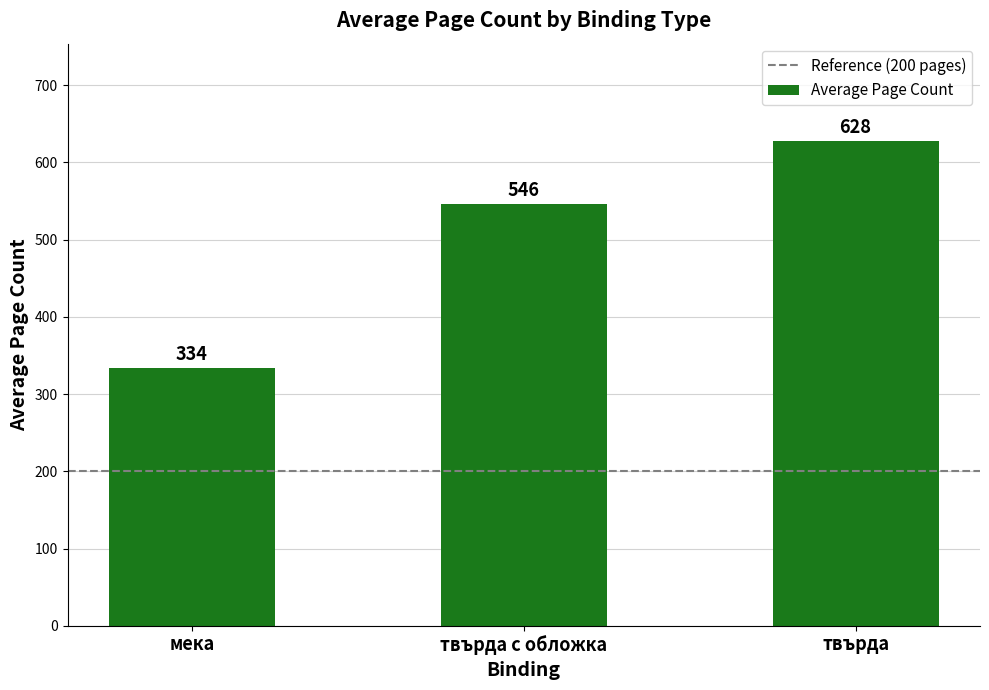

Is it true that the value at твърда с обложка is 1127?

False